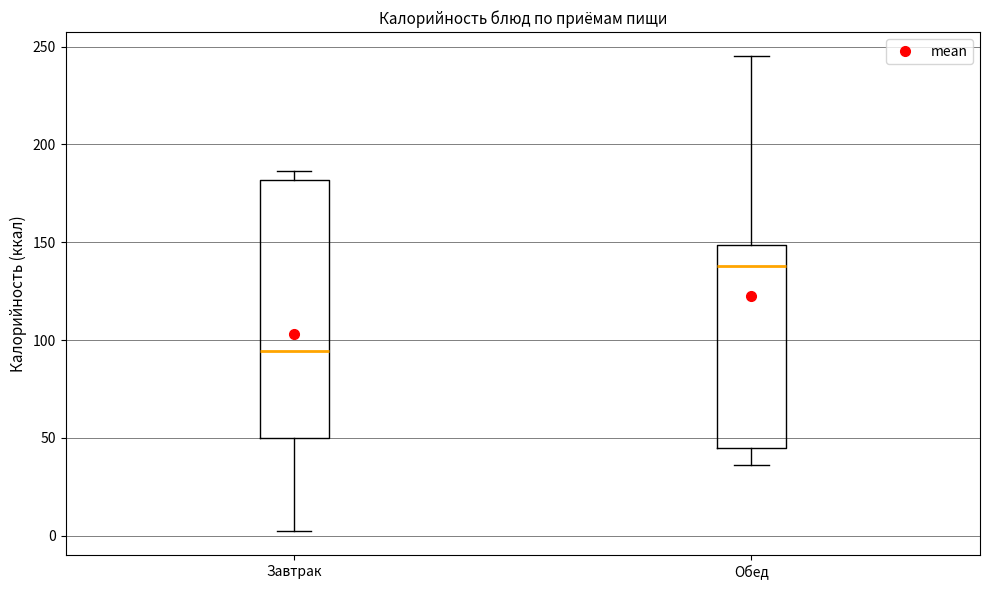

Where is the lower edge of the box for Обед on the y-axis? The values are not printed on the chart, so give them approximately, as read against the axis.

45